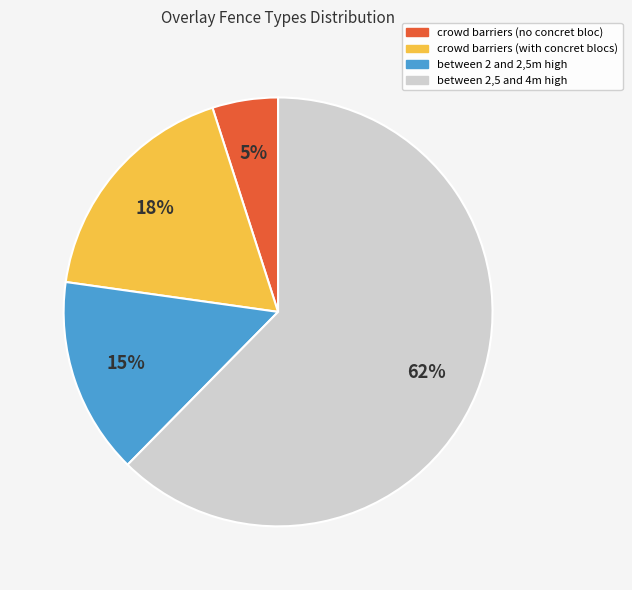

Approximately how many times larger is the value at between 2 and 2,5m high compared to between 2,5 and 4m high?

0.2